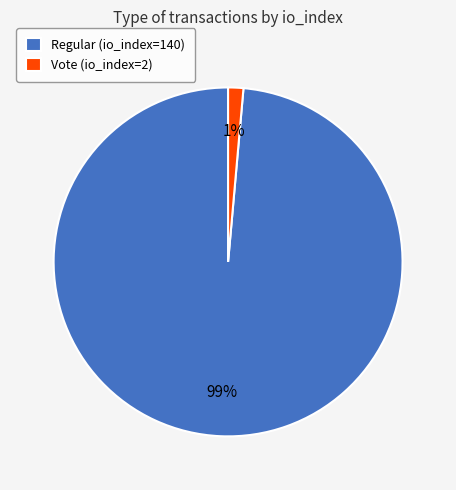

To the nearest percent, what portion does Vote (io_index=2) represent?

1%